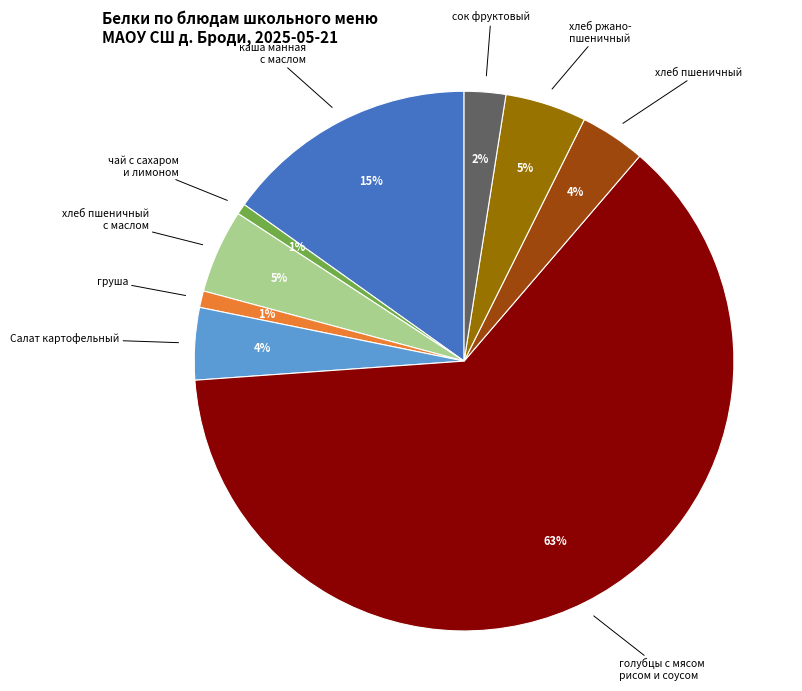

Is there any slice that represents more than half of the pie?

Yes